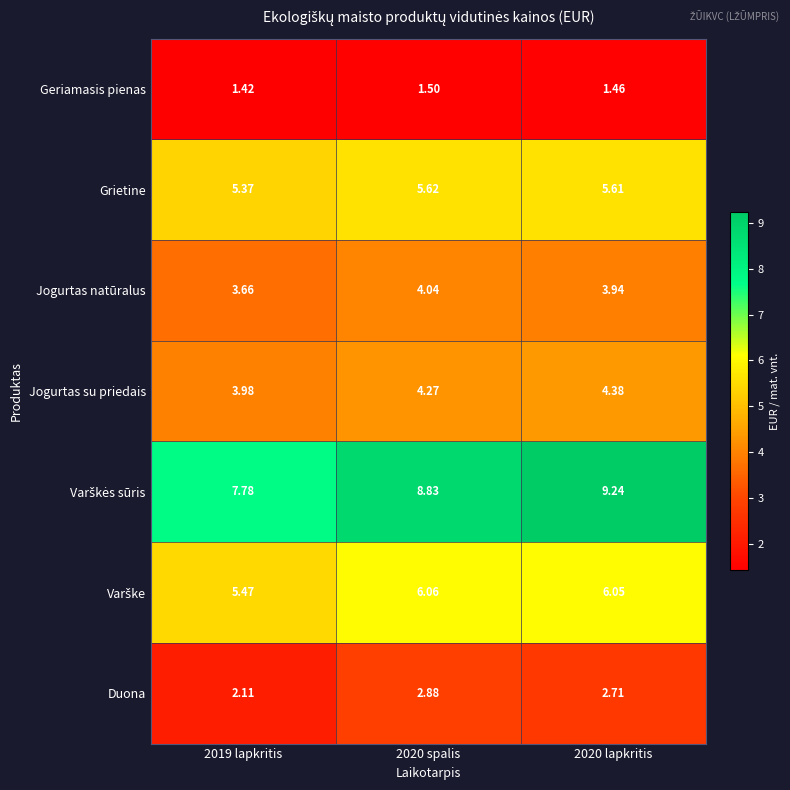

What is the spread (max minus min) of values at 2020 spalis?

7.3